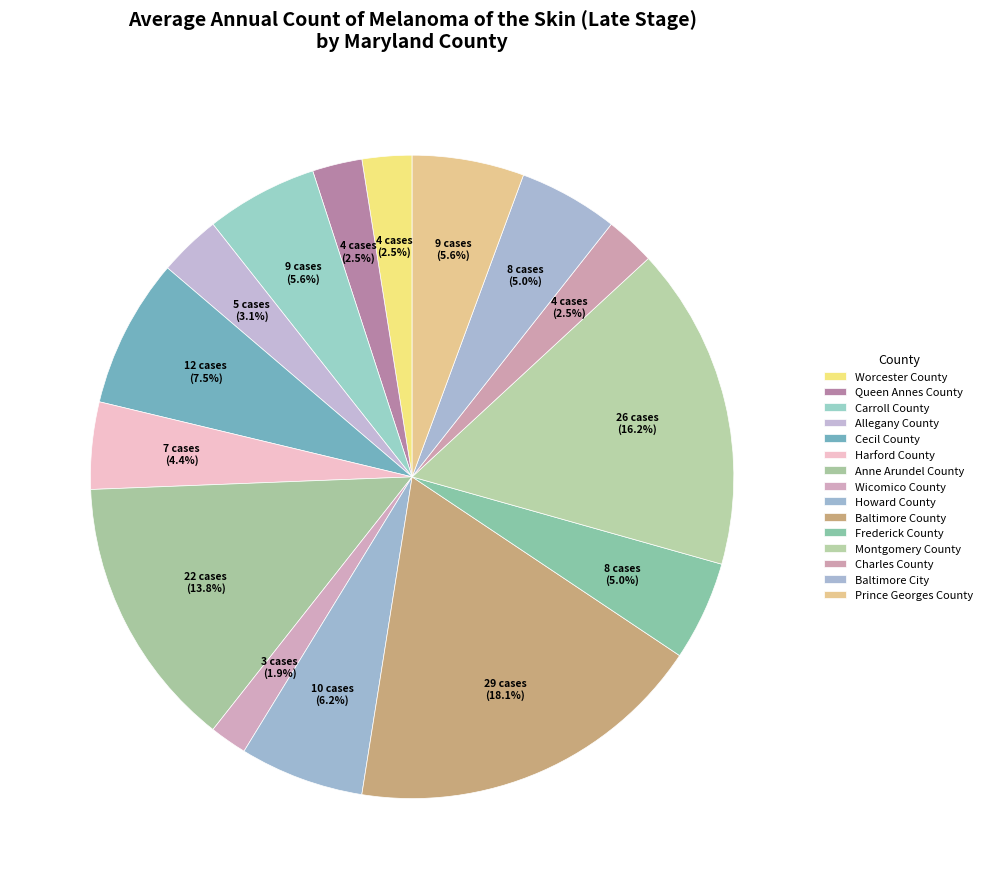

How many slices are in this pie chart?

15